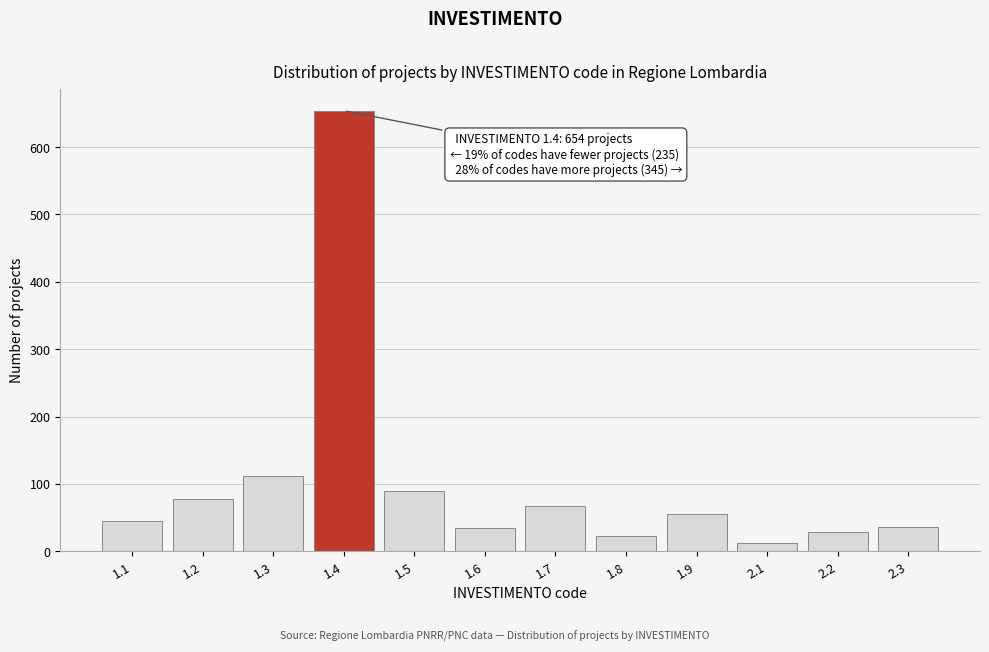

What is the difference between the maximum and minimum values?

642